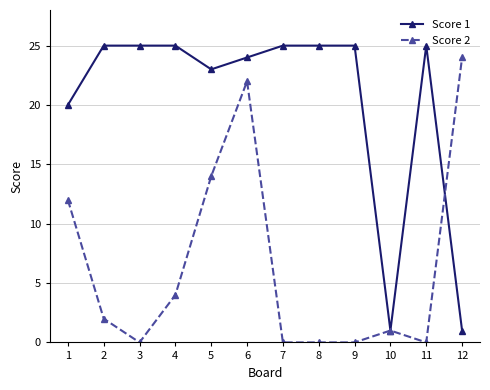

What is the highest value of the Score 2 series?

24